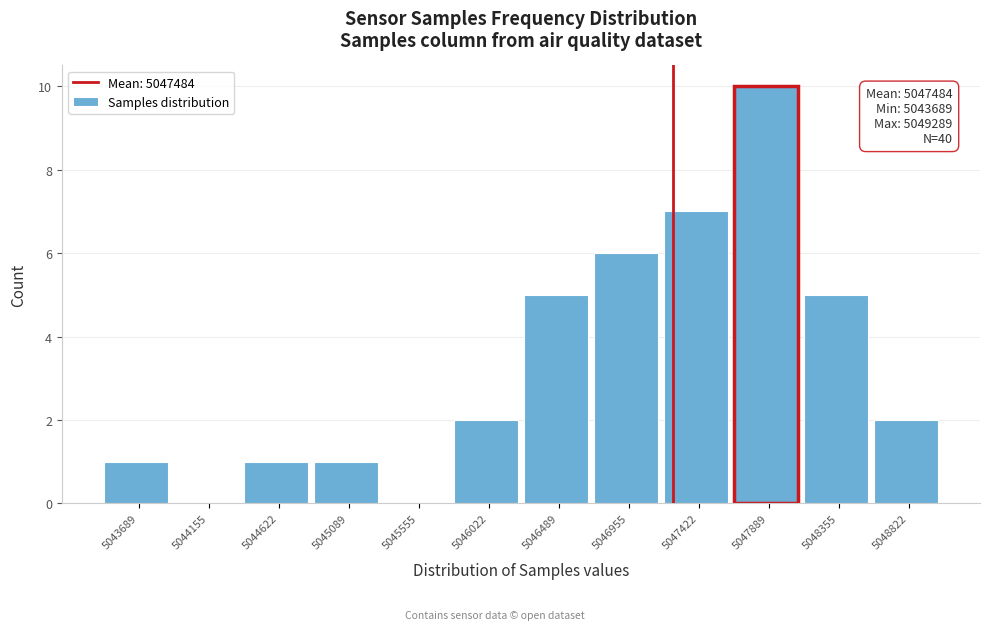

Reading left to right, list all the values displayed in this chart.

5043689=1	5044155=0	5044622=1	5045089=1	5045555=0	5046022=2	5046489=5	5046955=6	5047422=7	5047889=10	5048355=5	5048822=2